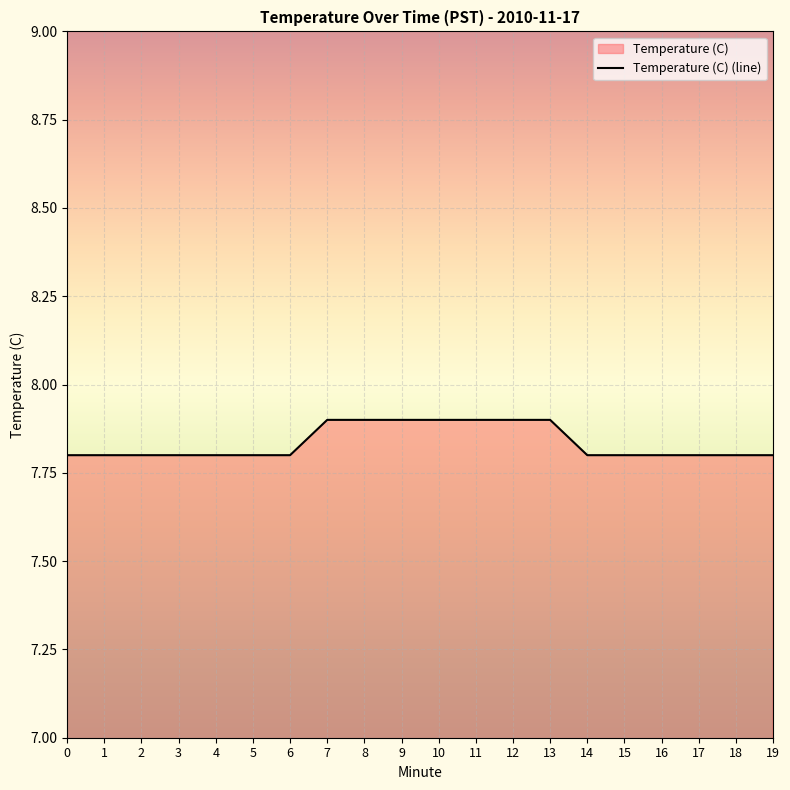

How many lines are shown in the chart?

1